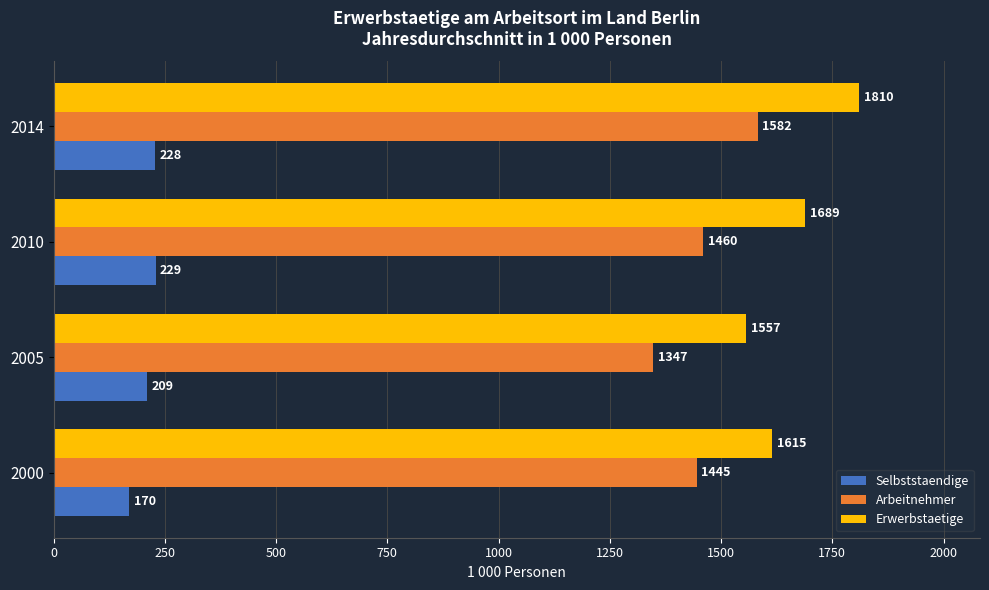

Where is Erwerbstaetige nearest to the value 1683?

2010